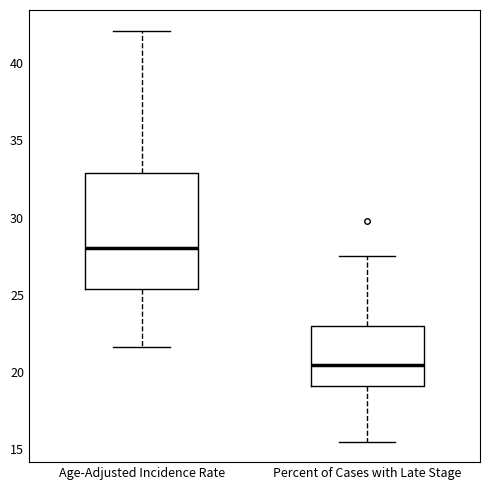

Reading left to right, read every box against the y-axis: the position of its median line, the range the box covers, and the ends of its whiskers. The values are not printed on the chart, so give them approximately, as read against the axis.

Age-Adjusted Incidence Rate: median 28.0, box 25.5 to 33.0, whiskers 21.5 to 42.0
Percent of Cases with Late Stage: median 20.5, box 19.0 to 23.0, whiskers 15.5 to 27.5